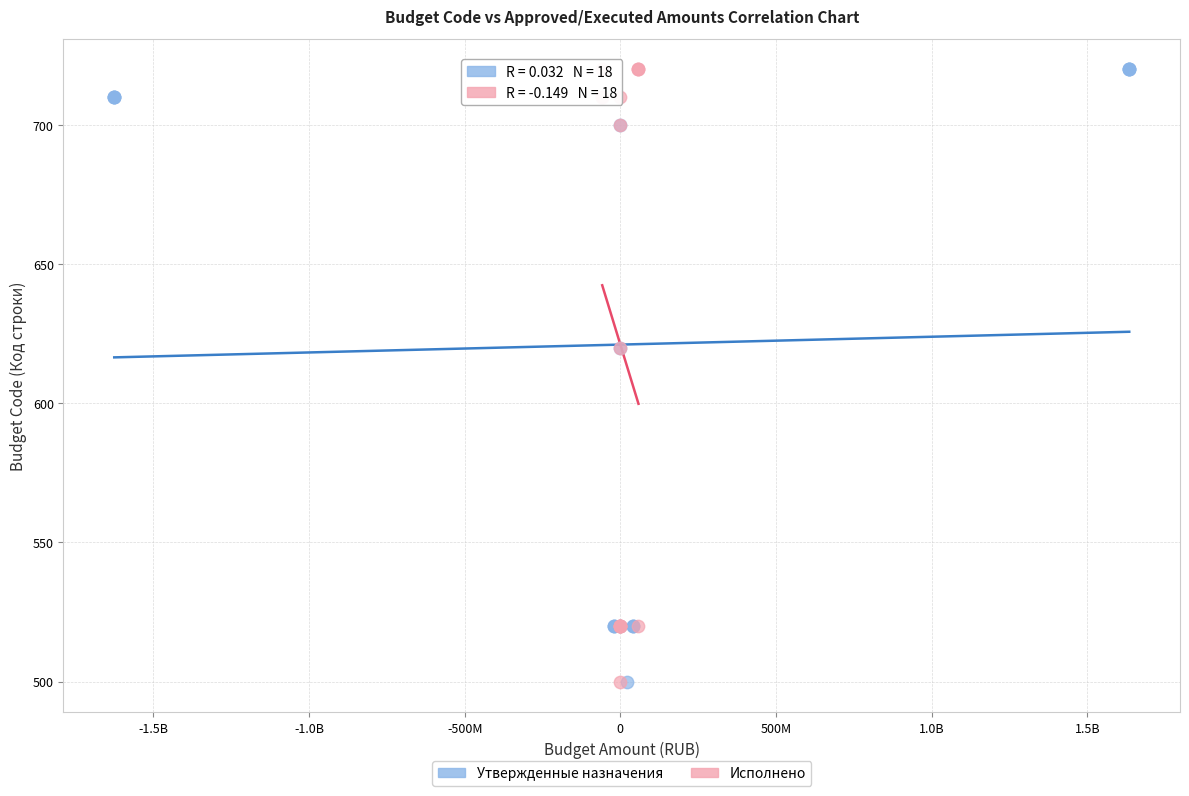

What are all the series names shown in the legend?

Утвержденные назначения, Исполнено